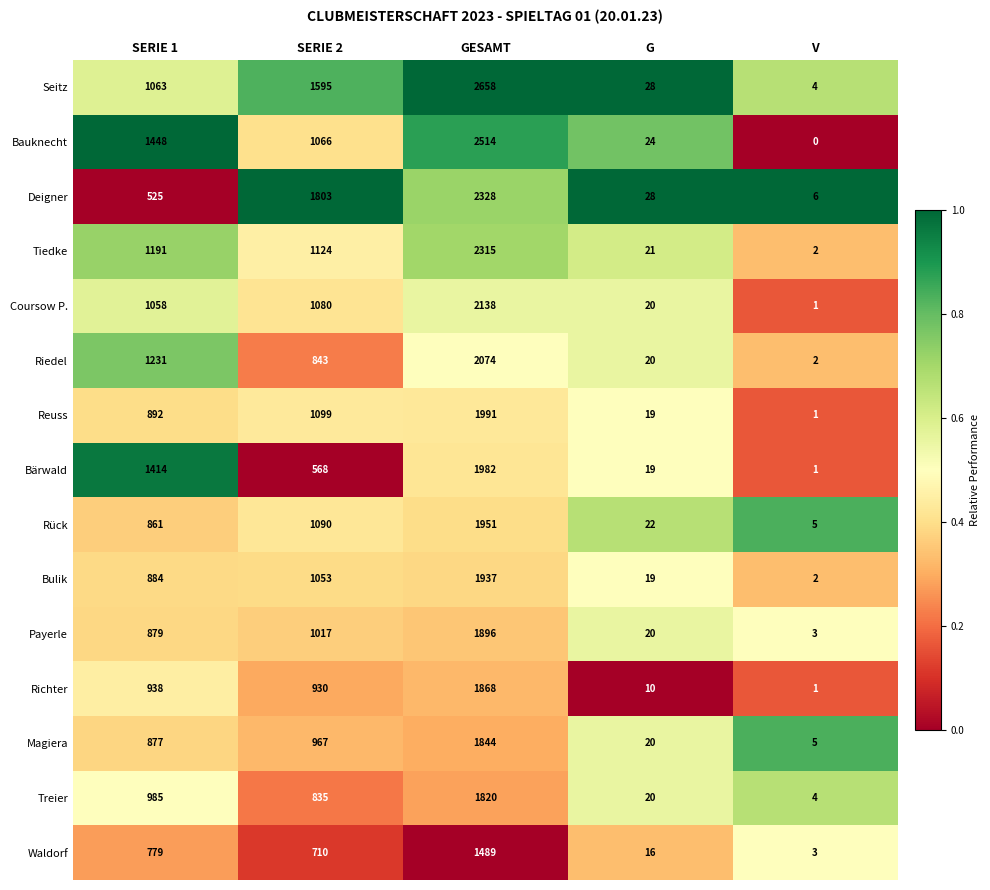

Which series has the largest range (max minus min)?

Seitz